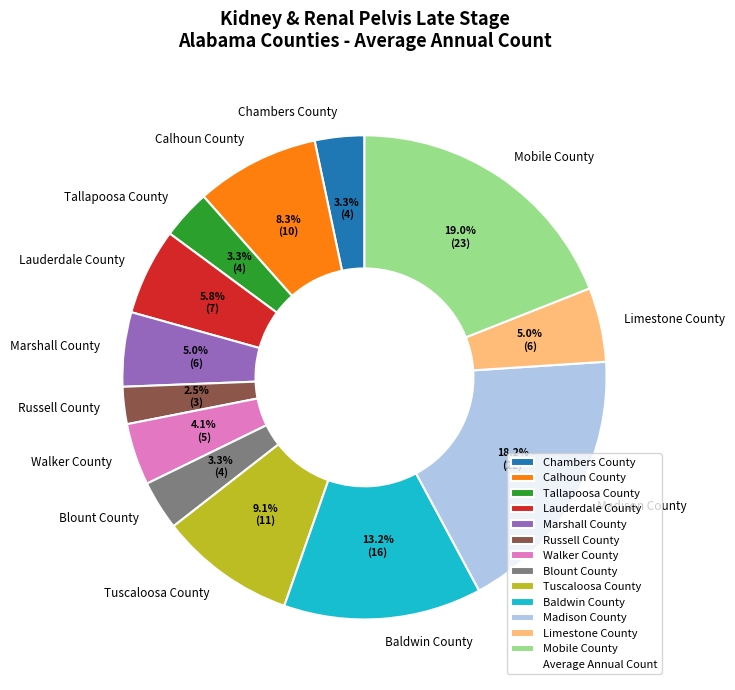

What is the ratio of the value at Calhoun County to the value at Madison County?

0.5